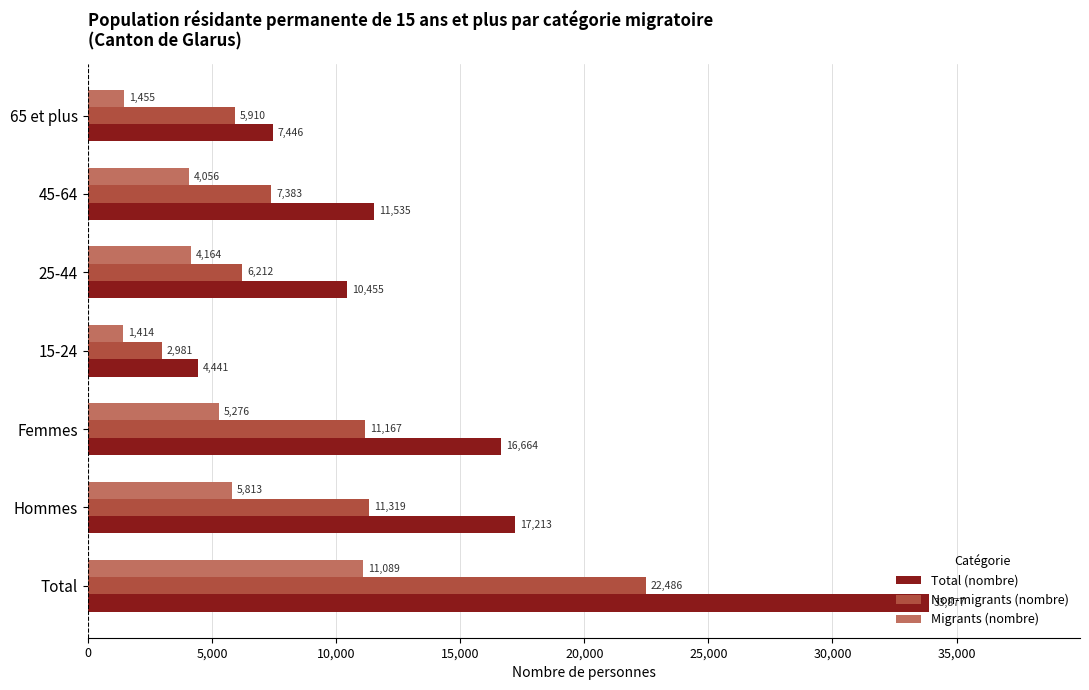

The value of Migrants (nombre) at 45-64 is 4056.5. True or false?

True